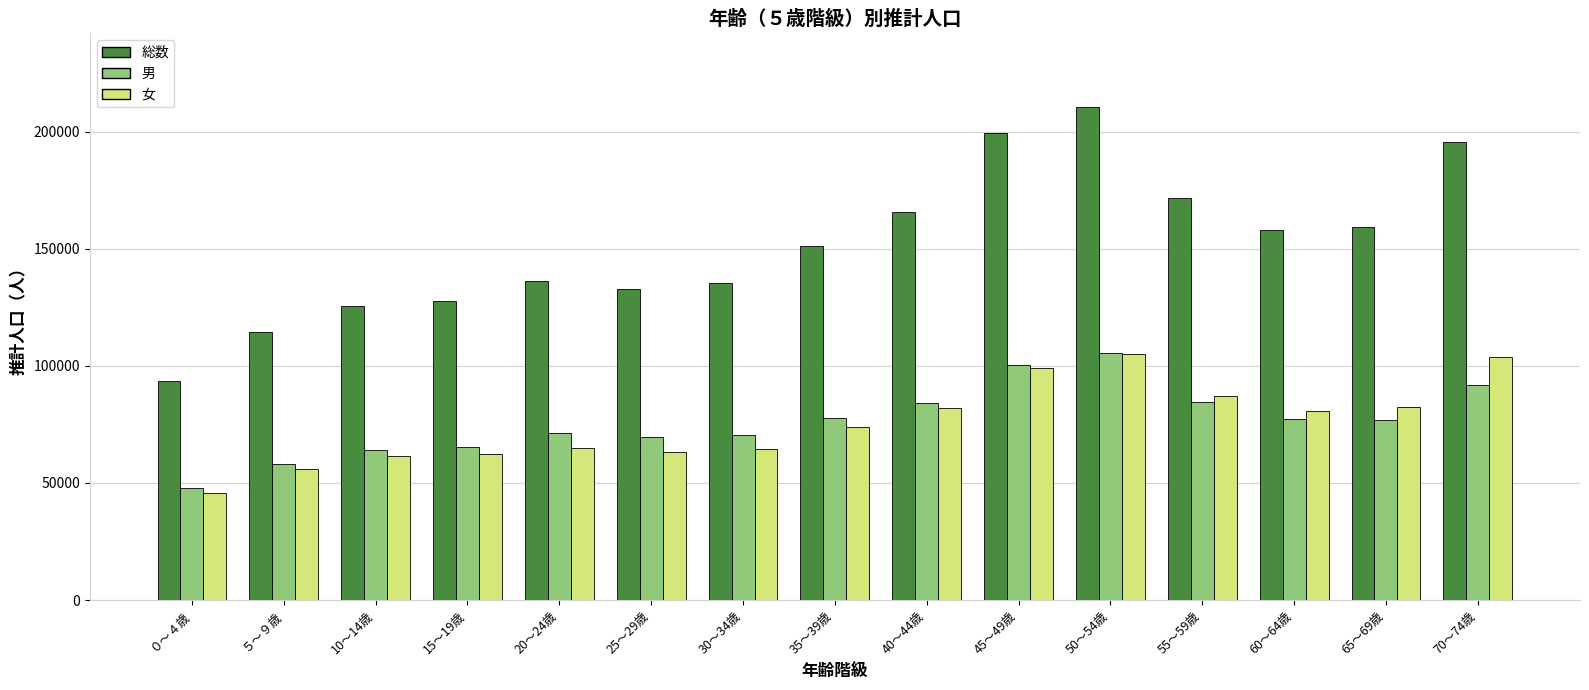

What is the difference between the maximum and minimum values in the 総数 series?

116628.3